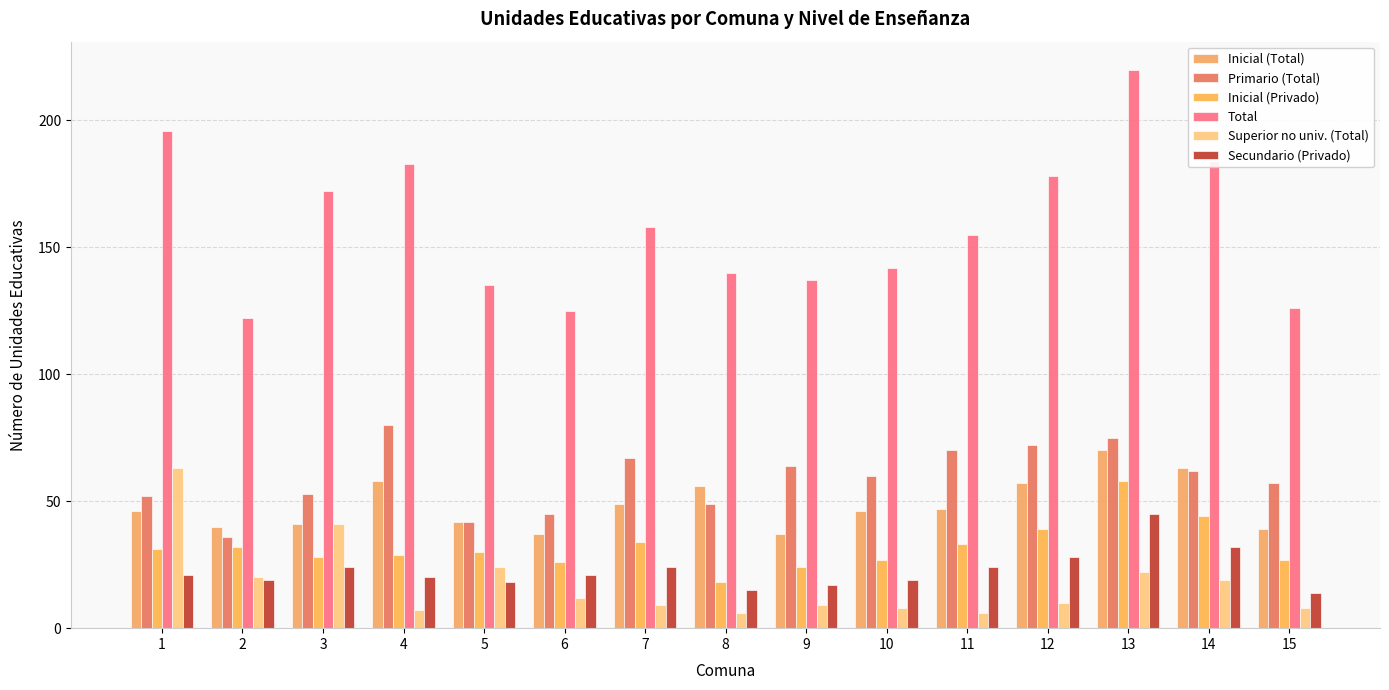

How many groups of bars are there?

15